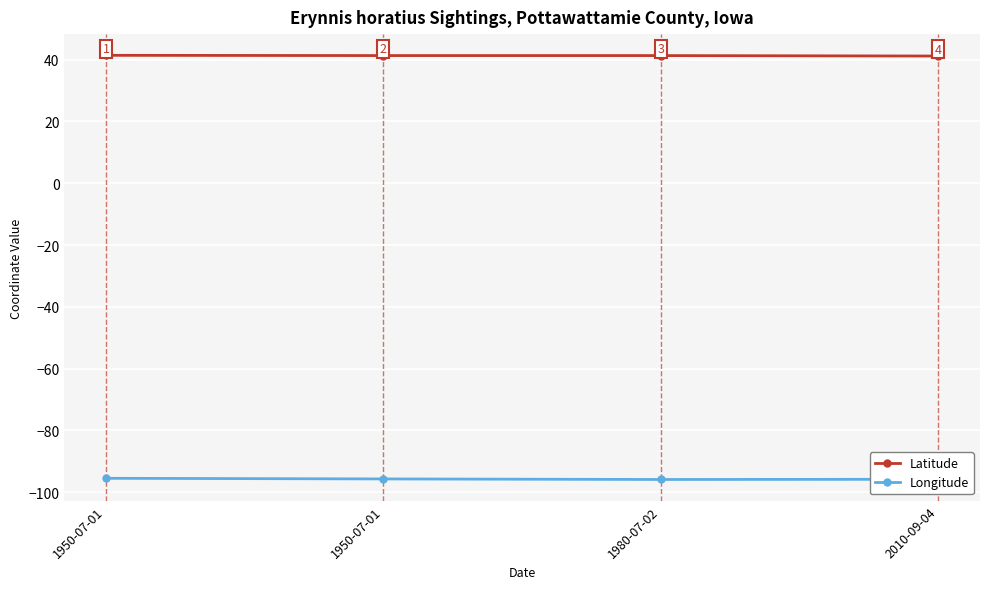

How many categories are shown in the chart?

4